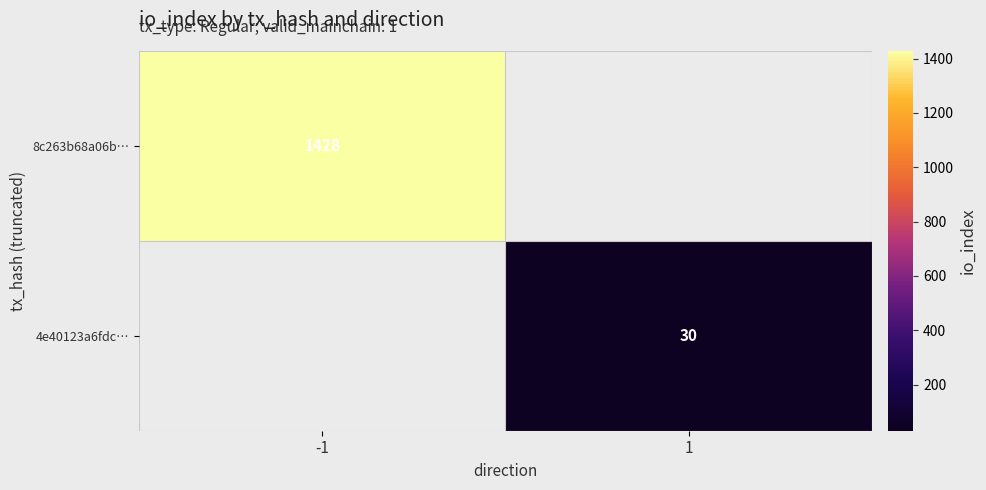

What is the maximum value shown in the chart?

1428.0